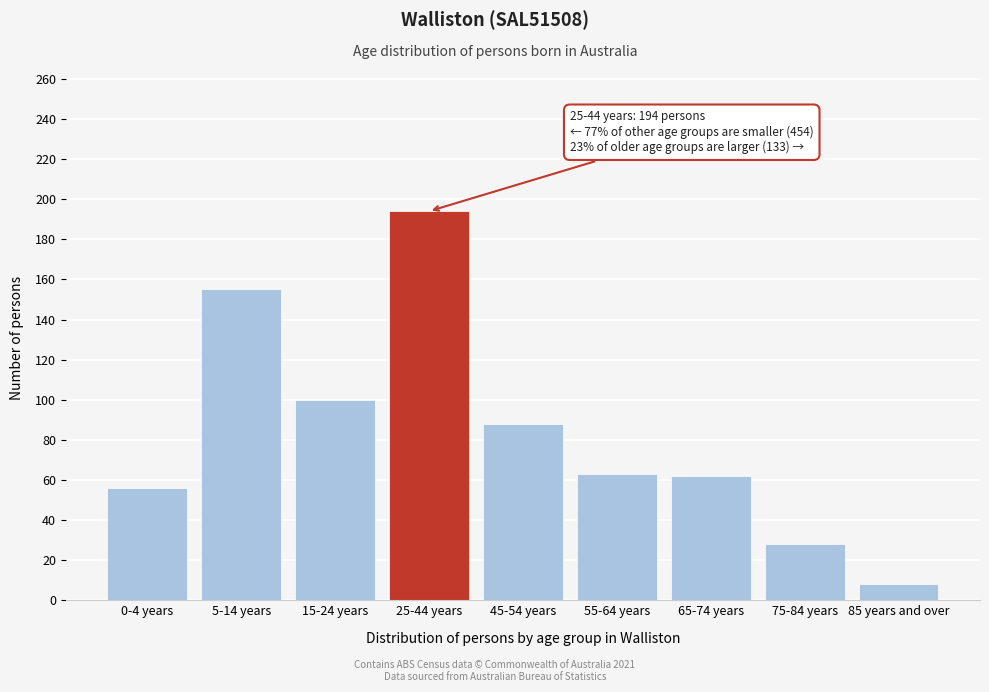

The value at 45-54 years is 142. True or false?

False